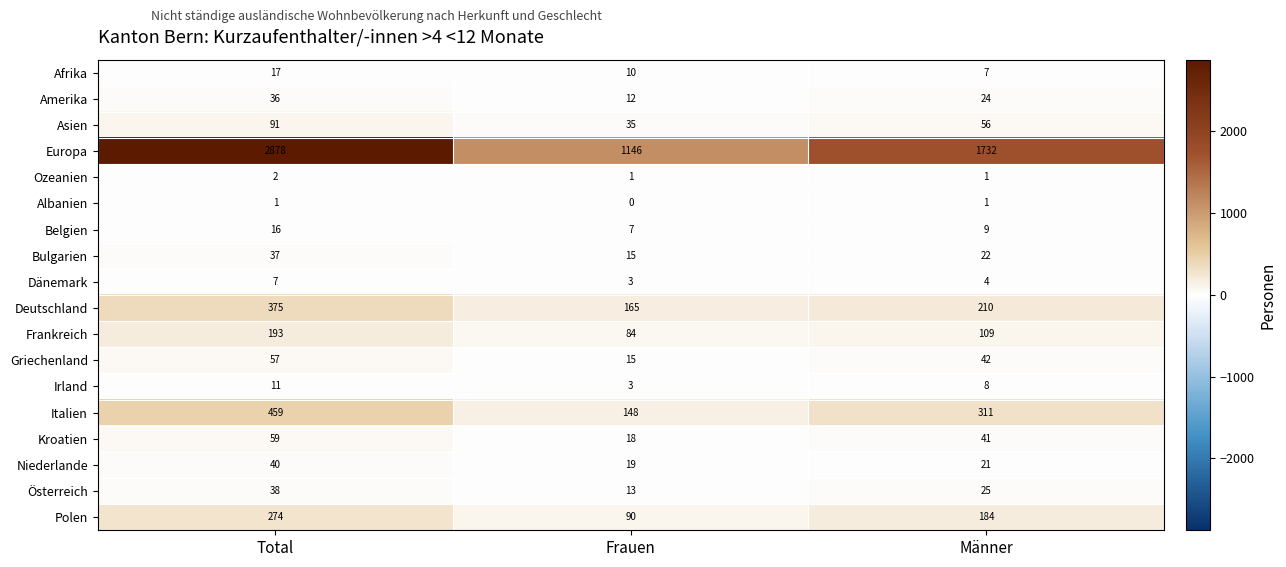

The Italien series shows 735 at Total. True or false?

False